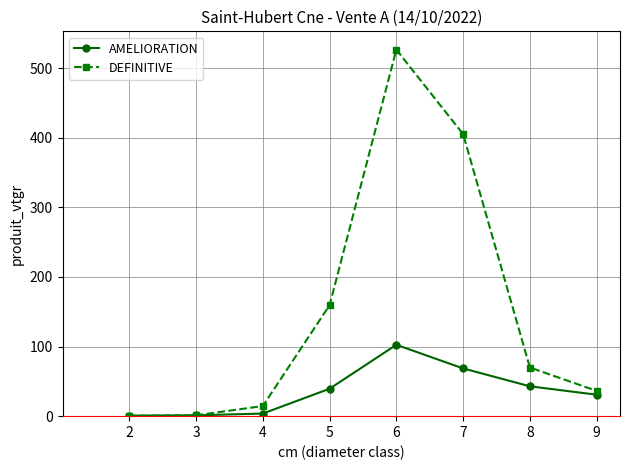

Where is the first local maximum for DEFINITIVE?

6